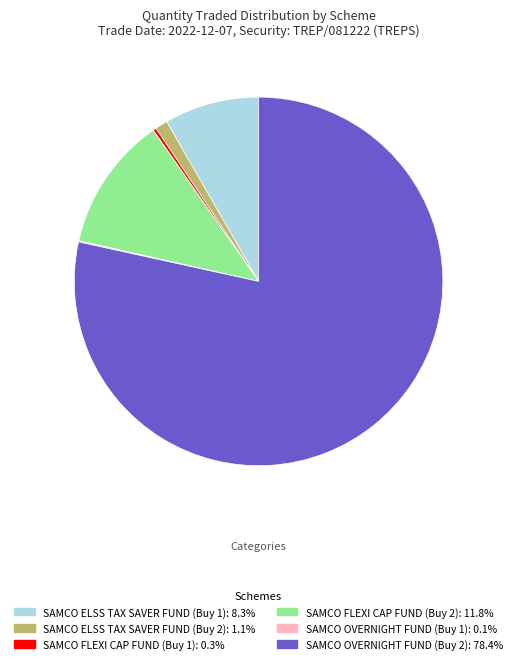

Is the sum of SAMCO ELSS TAX SAVER FUND (Buy 1) and SAMCO FLEXI CAP FUND (Buy 2) greater than half?

No